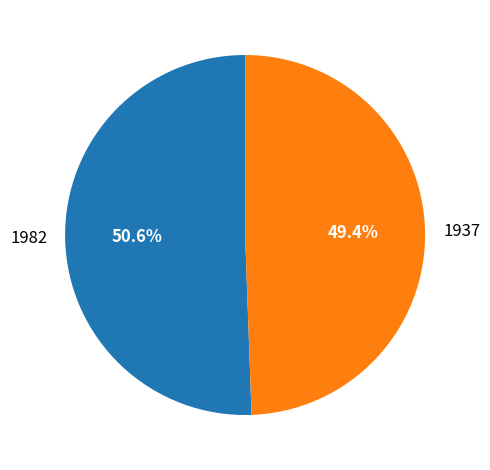

Is there any slice that represents more than half of the pie?

Yes